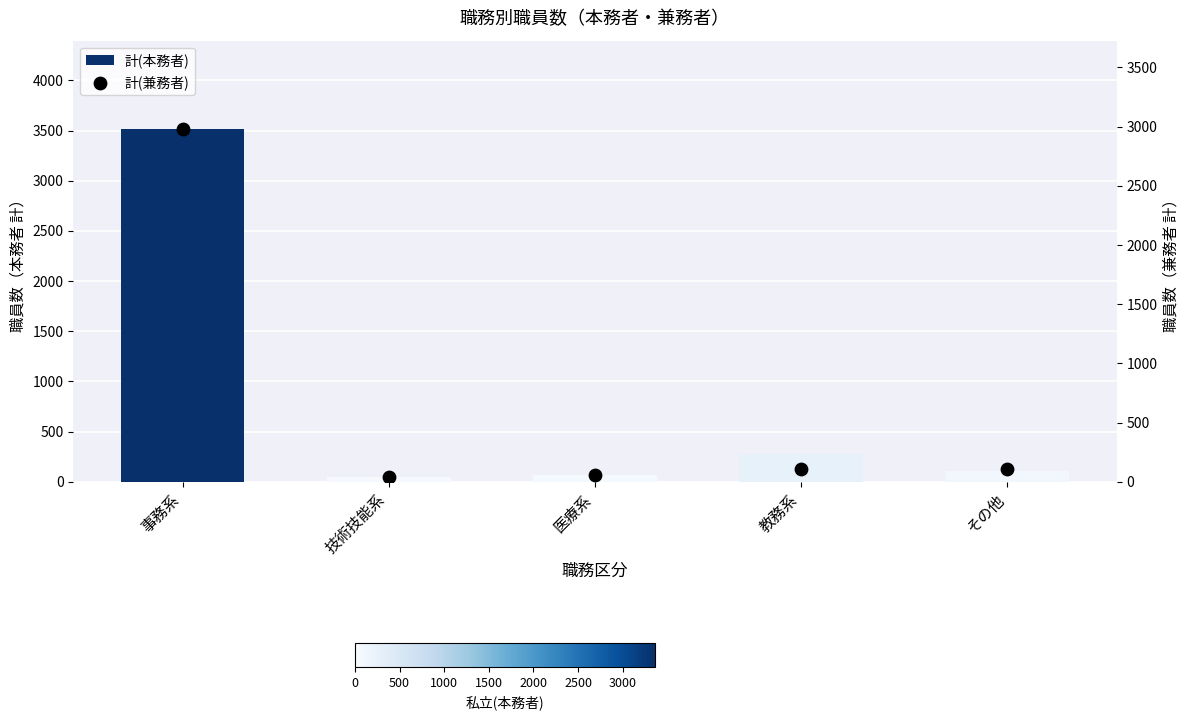

Which series has the widest spread of Y values?

計(本務者)